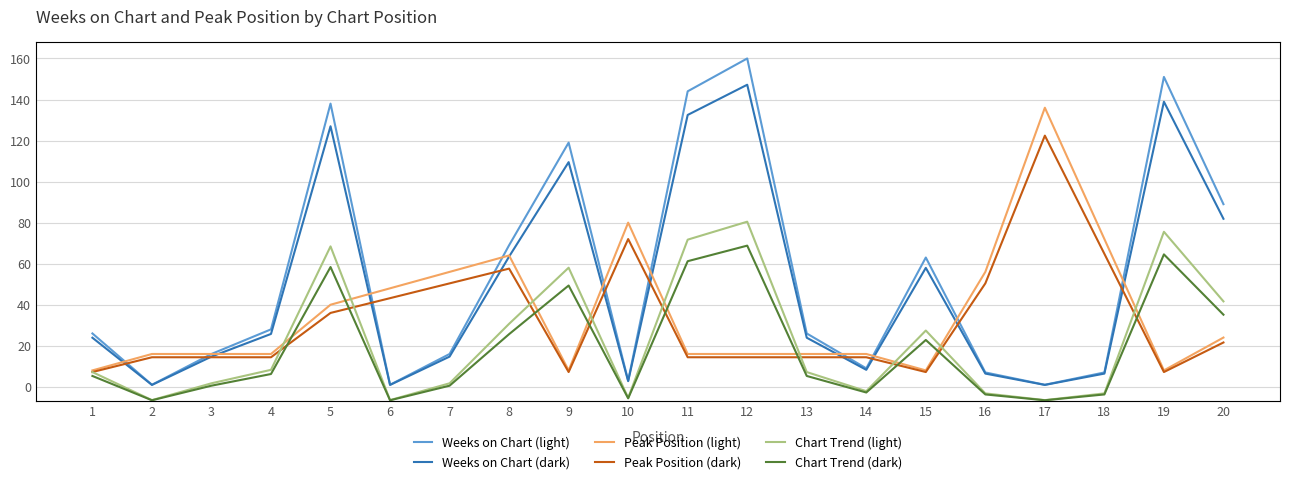

Reading left to right, extract all data points from this chart.

Weeks on Chart (light): 1=26.0	2=1.0	3=16.0	4=28.0	5=138.0	6=1.0	7=16.0	8=69.0	9=119.0	10=3.0	11=144.0	12=160.0	13=26.0	14=9.0	15=63.0	16=7.0	17=1.0	18=7.0	19=151.0	20=89.0
Weeks on Chart (dark): 1=23.9	2=0.9	3=14.7	4=25.8	5=127.0	6=0.9	7=14.7	8=63.5	9=109.5	10=2.8	11=132.5	12=147.2	13=23.9	14=8.3	15=58.0	16=6.4	17=0.9	18=6.4	19=138.9	20=81.9
Peak Position (light): 1=8.0	2=16.0	3=16.0	4=16.0	5=40.0	6=48.0	7=56.0	8=64.0	9=8.0	10=80.0	11=16.0	12=16.0	13=16.0	14=16.0	15=8.0	16=56.0	17=136.0	18=72.0	19=8.0	20=24.0
Peak Position (dark): 1=7.2	2=14.4	3=14.4	4=14.4	5=36.0	6=43.2	7=50.4	8=57.6	9=7.2	10=72.0	11=14.4	12=14.4	13=14.4	14=14.4	15=7.2	16=50.4	17=122.4	18=64.8	19=7.2	20=21.6
Chart Trend (light): 1=15.6	2=0.6	3=9.6	4=16.8	5=82.8	6=0.6	7=9.6	8=41.4	9=71.4	10=1.8	11=86.4	12=96.0	13=15.6	14=5.4	15=37.8	16=4.2	17=0.6	18=4.2	19=90.6	20=53.4
Chart Trend (dark): 1=13.5	2=0.5	3=8.3	4=14.6	5=71.8	6=0.5	7=8.3	8=35.9	9=61.9	10=1.6	11=74.9	12=83.2	13=13.5	14=4.7	15=32.8	16=3.6	17=0.5	18=3.6	19=78.5	20=46.3